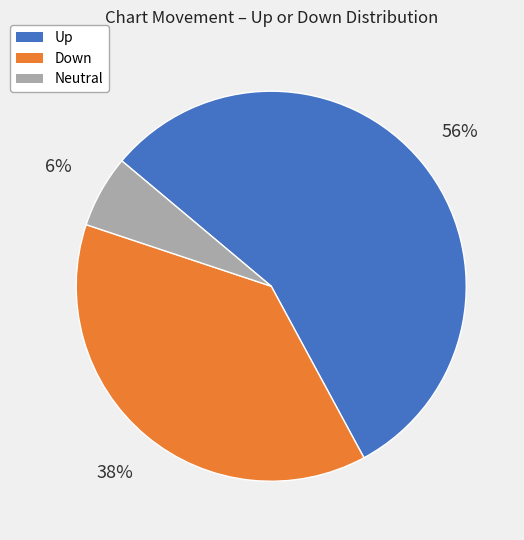

Is there a majority slice in this chart?

Yes